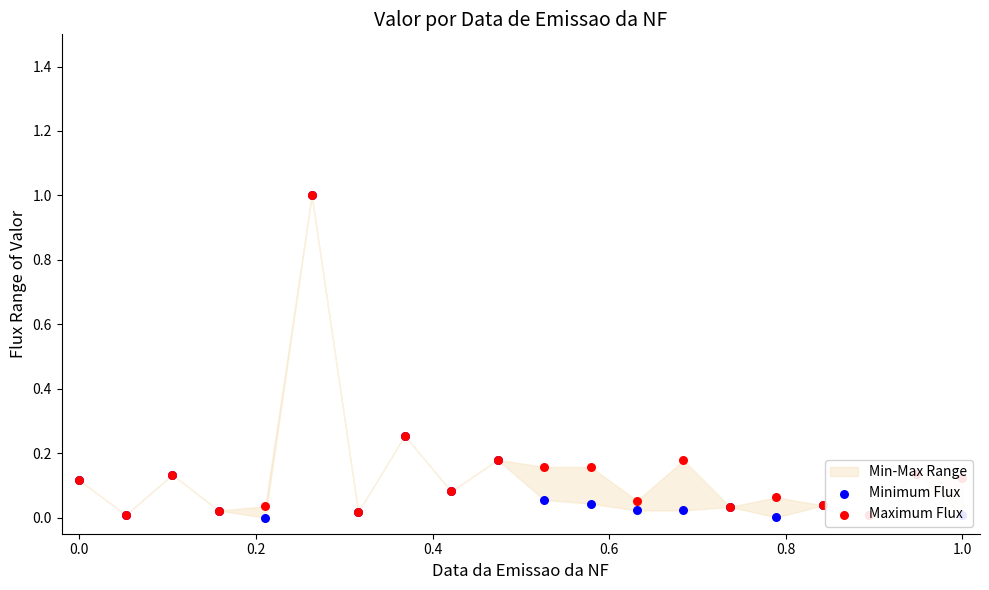

At how many categories does at least one series exceed 0?

20